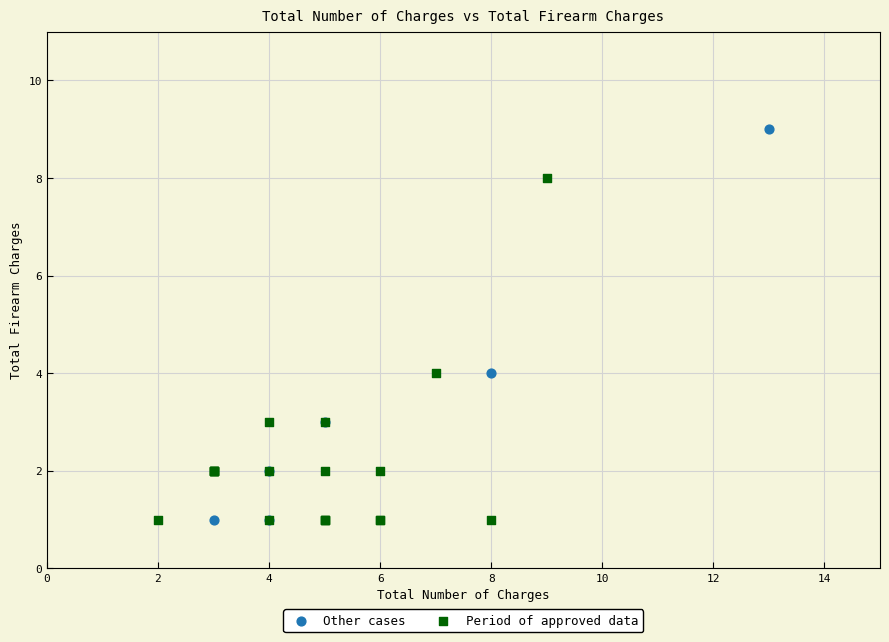

Which series reaches the maximum Y coordinate?

Other cases